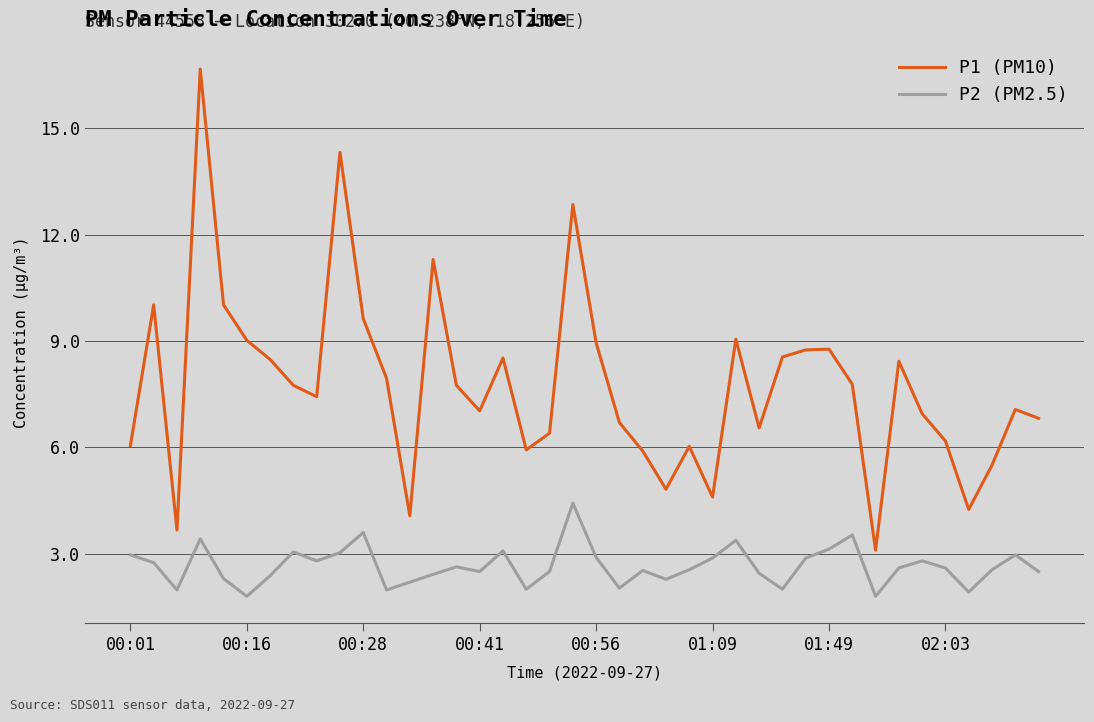

List the series in order of their peak value, highest first.

P1 (PM10), P2 (PM2.5)